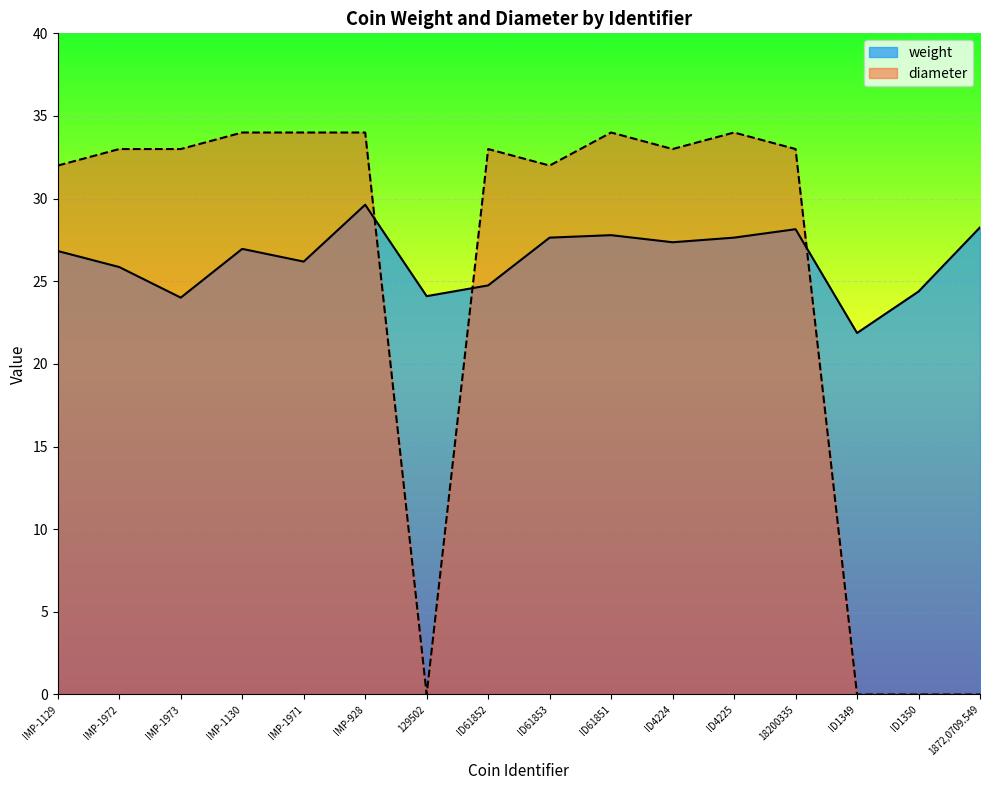

Between which two adjacent categories do weight and diameter first intersect?

IMP-928 and 129502